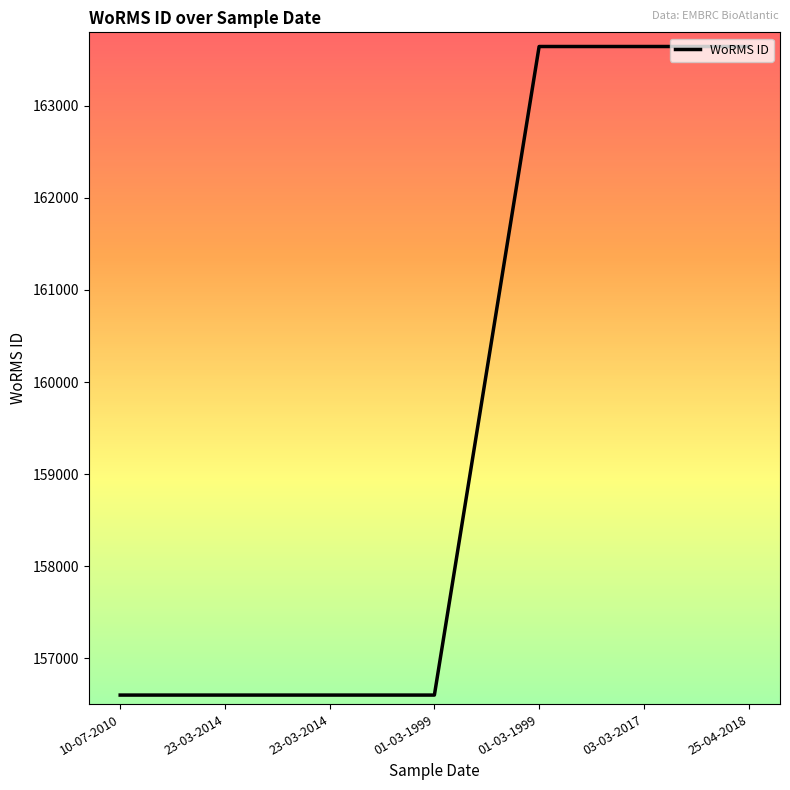

List the labels in order of value, largest first.

01-03-1999, 03-03-2017, 25-04-2018, 10-07-2010, 23-03-2014, 23-03-2014, 01-03-1999